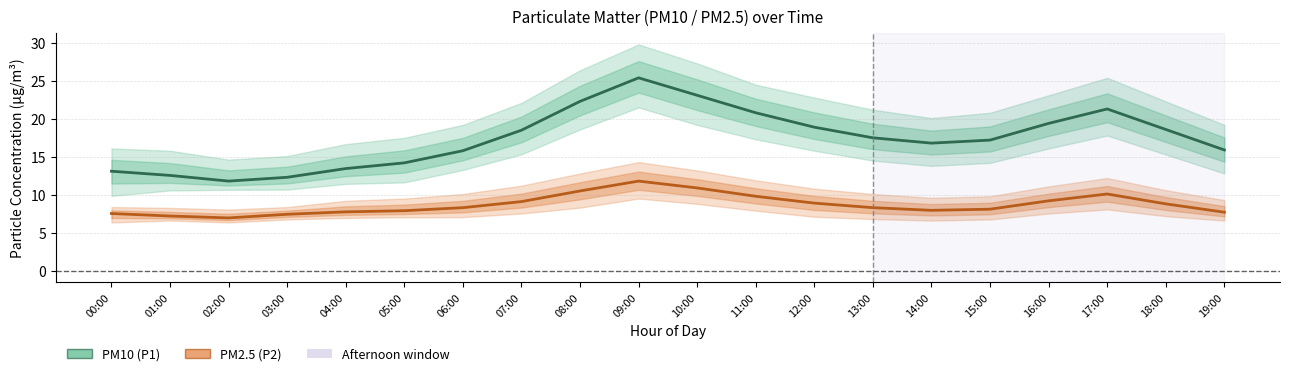

At 02:00, list the series in order from smallest to largest.

PM2.5 (P2), PM10 (P1)